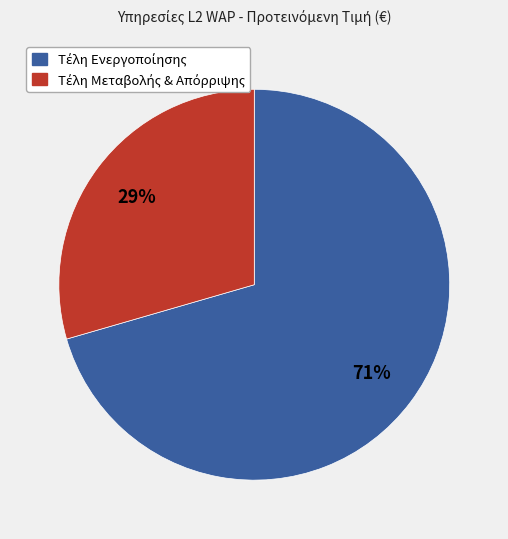

Does any single category account for the majority?

Yes